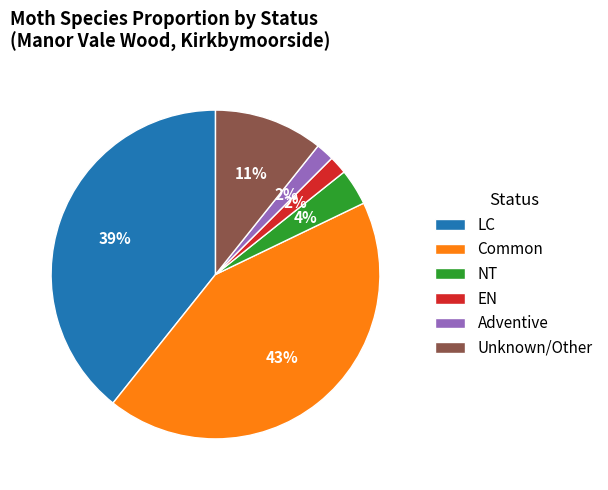

True or false: NT accounts for 10% of the total.

False